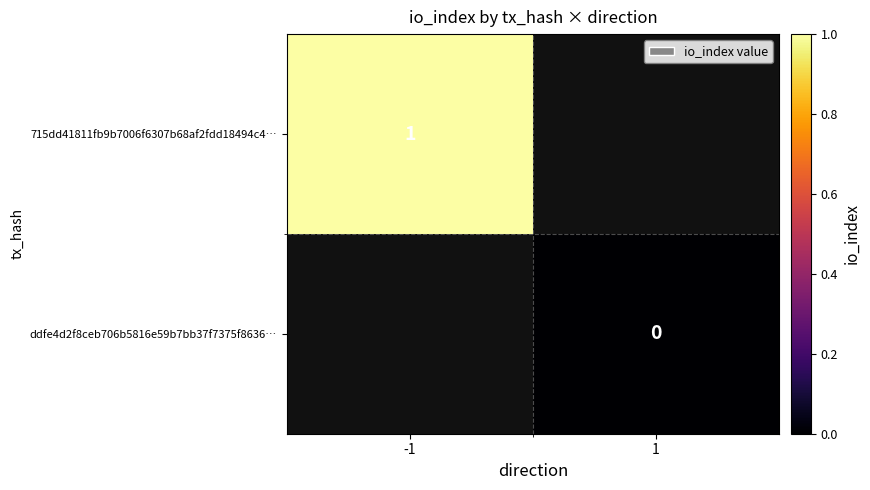

Is it true that 715dd41811fb9b7006f6307b68af2fdd18494c4… equals 1 at -1?

True